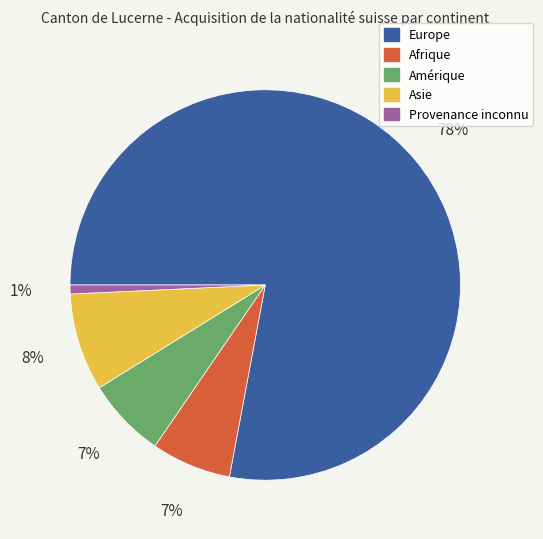

Which category has the smallest portion of the pie?

Provenance inconnu